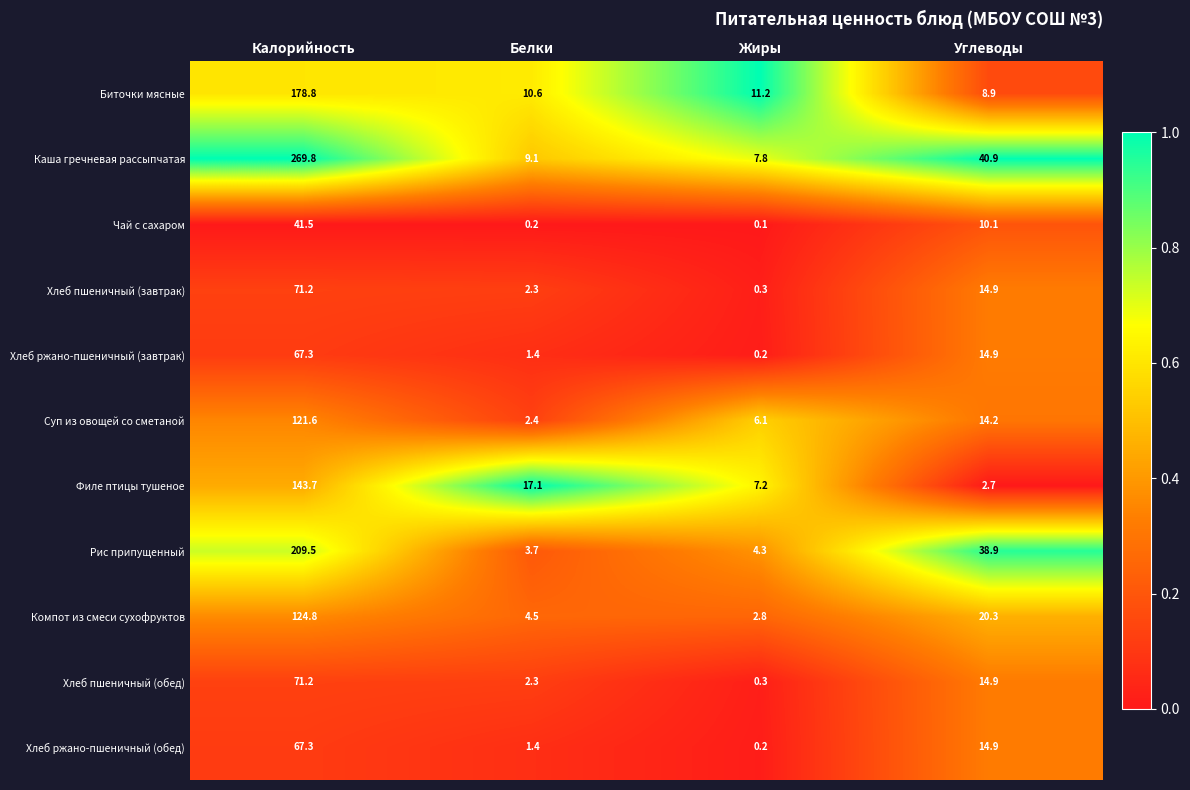

What is the maximum value shown in the chart?

269.8